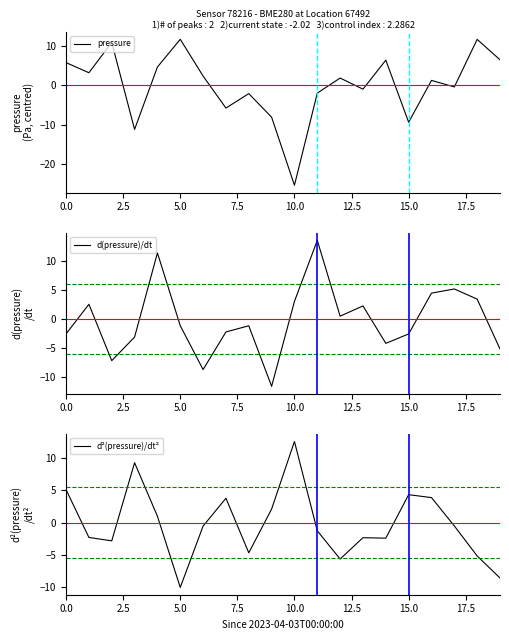

What is the total value across all series at 14?

-0.3